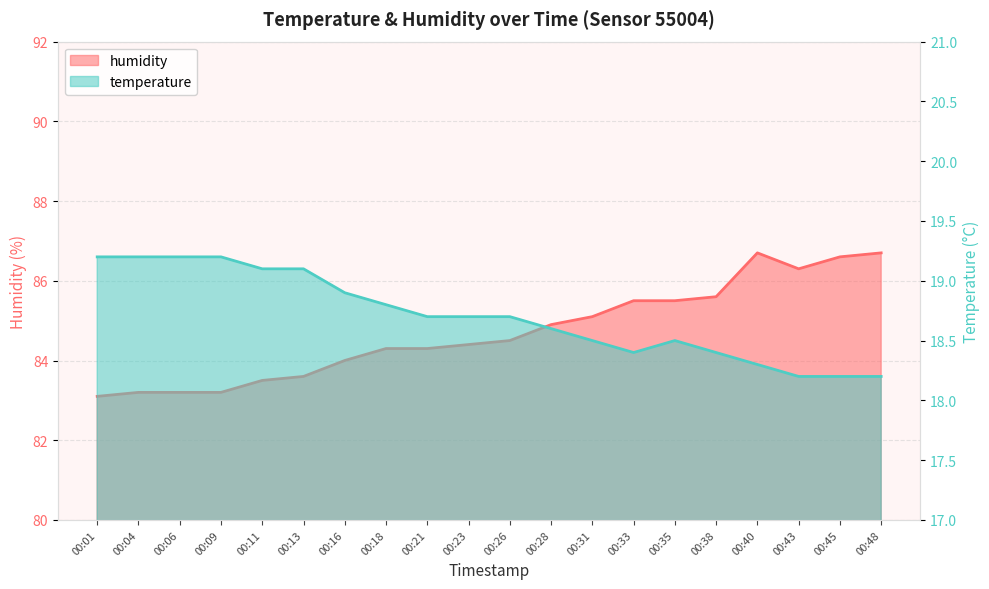

Which has a higher value, 00:13 or 00:21?

00:13